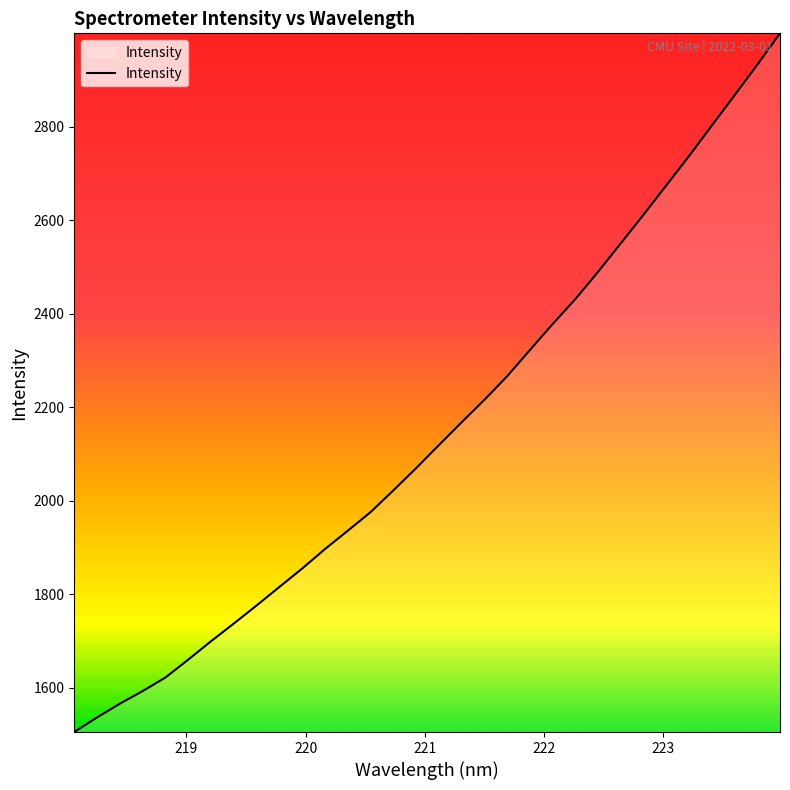

What is the maximum value shown in the chart?

2999.7